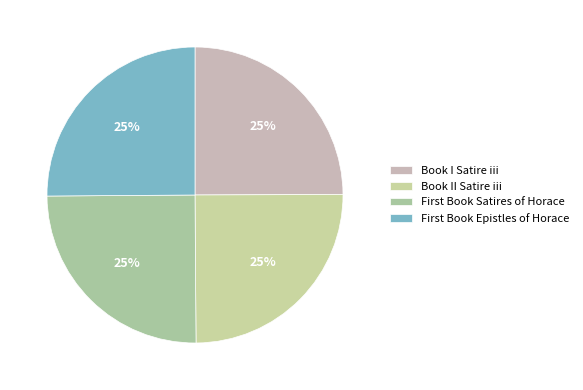

What percentage is the Book II Satire iii slice, to the nearest percent?

25%